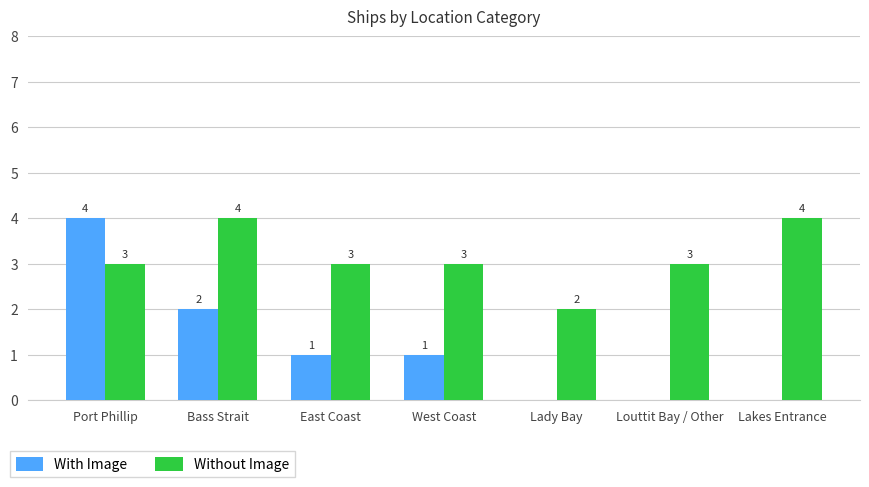

What is the sum of all Without Image values?

22